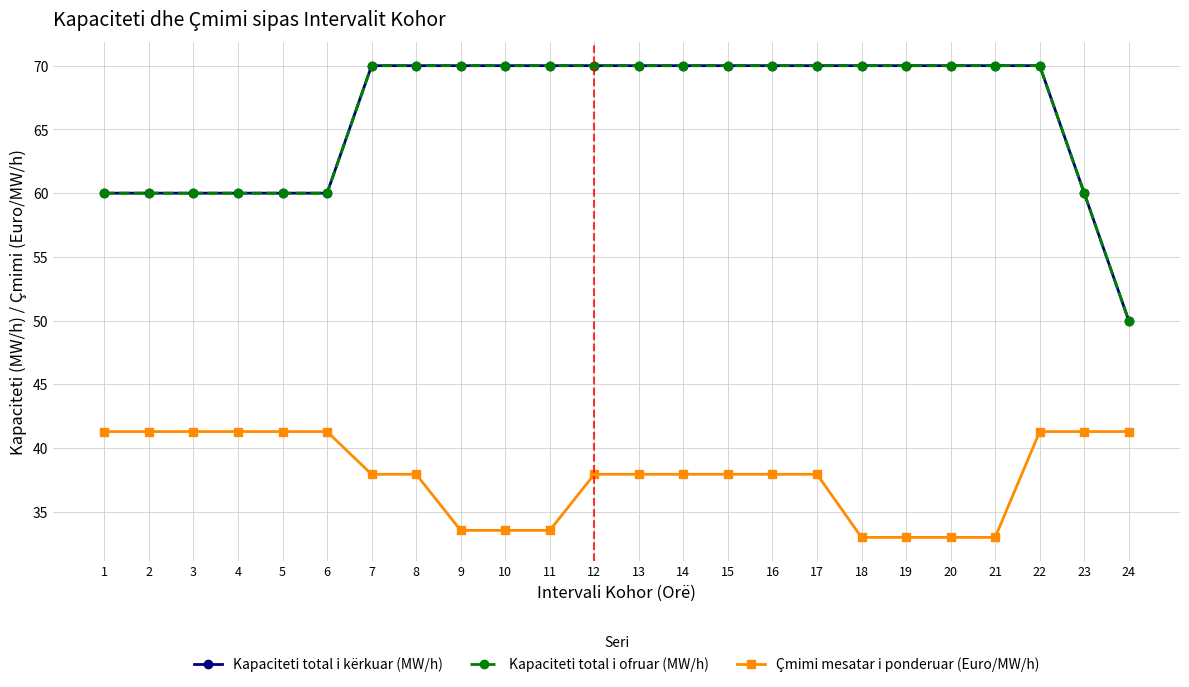

What is the lowest value of the Kapaciteti total i ofruar (MW/h) series?

50.0